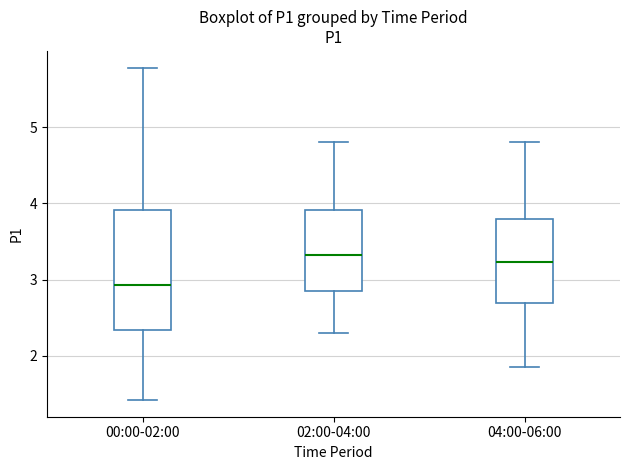

Which box's median line is the highest?

02:00-04:00